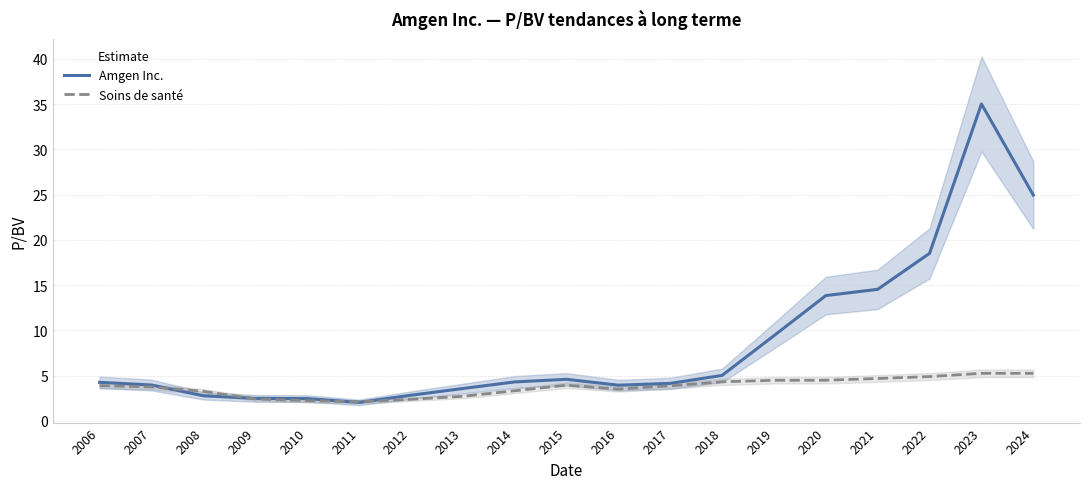

The value of Soins de santé at 2022 is 1.6. True or false?

False